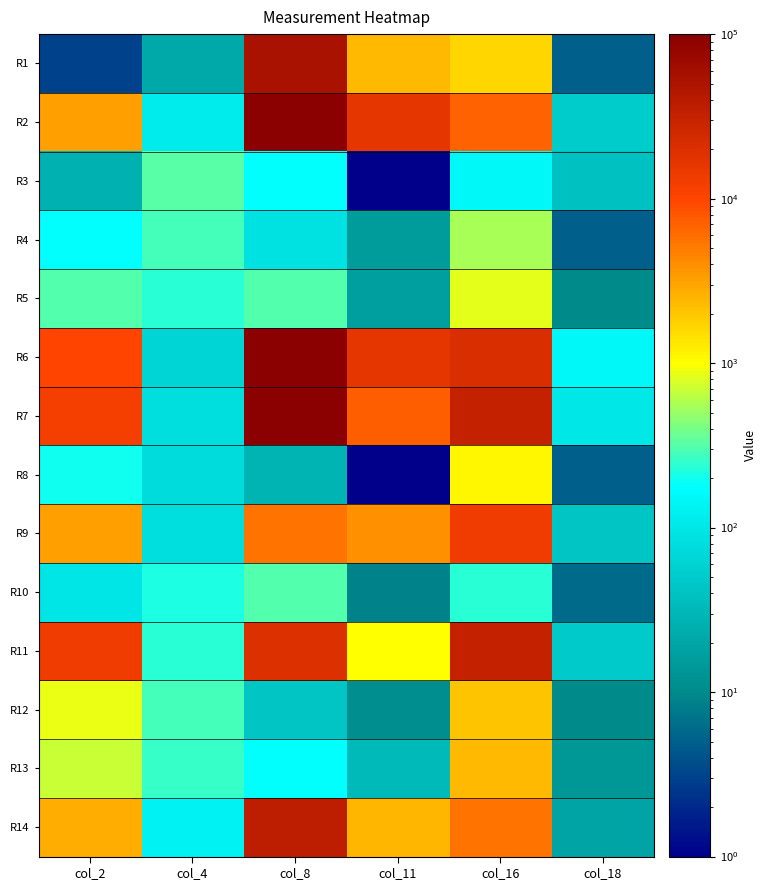

At which category does the chart reach its peak across all series?

col_8